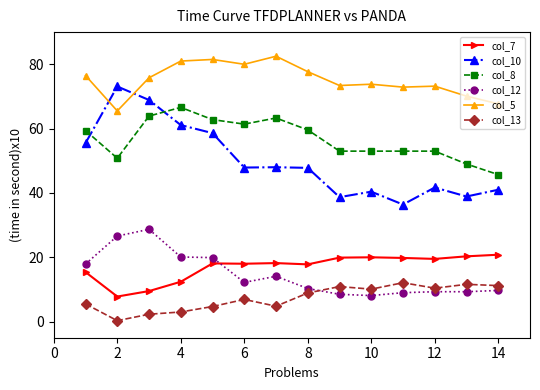

List the series in order of their peak value, highest first.

col_5, col_10, col_8, col_12, col_7, col_13